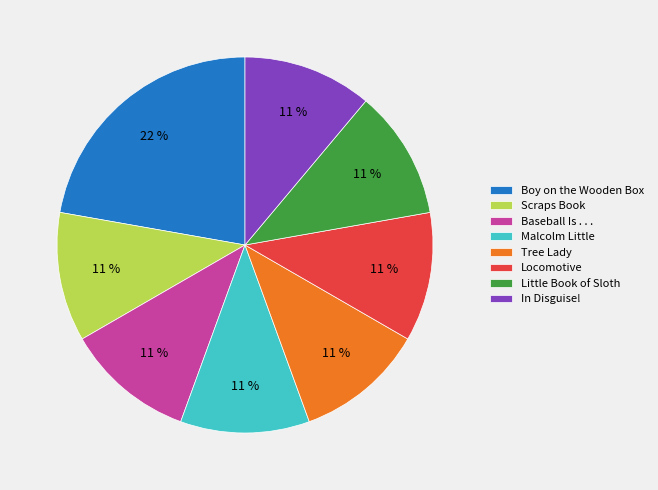

Is Scraps Book the majority of the pie?

No